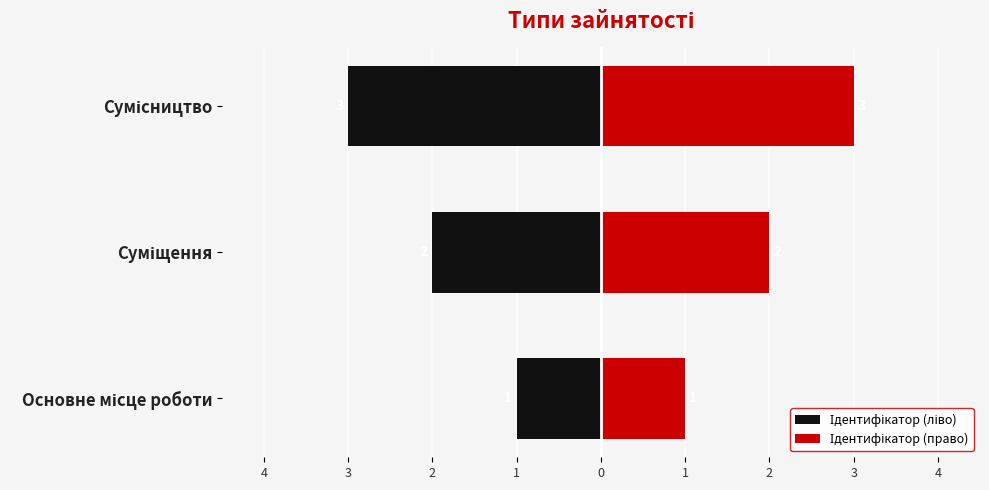

Reading right to left, transcribe all the data shown in this chart.

Ідентифікатор (ліво): -3	-2	-1
Ідентифікатор (право): 3	2	1